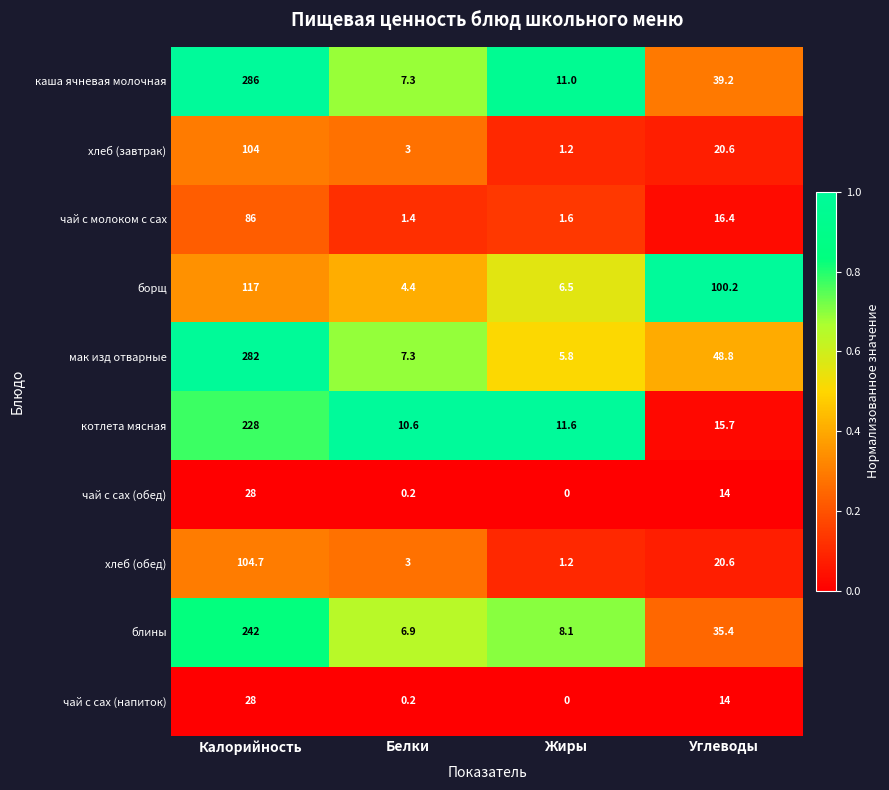

At which category is the sum across all series the highest?

Калорийность